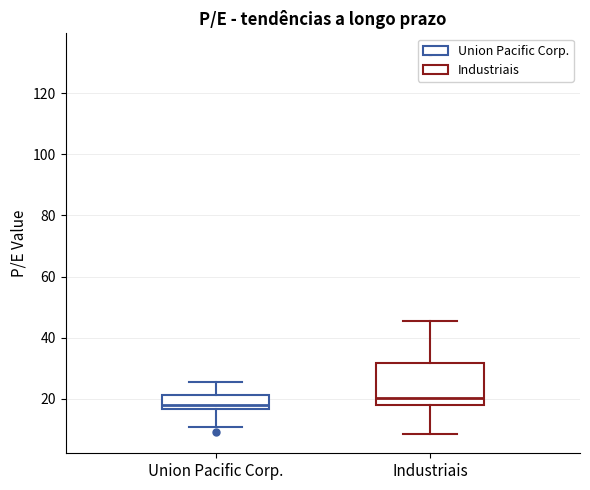

Reading left to right, transcribe this box plot: for each box, give where its median line is, the range the box spans, and where its two whiskers end, as read against the y-axis. The values are not printed on the chart, so give them approximately, as read against the axis.

Union Pacific Corp.: median 18, box 16 to 22, whiskers 10 to 26
Industriais: median 20, box 18 to 32, whiskers 8 to 46